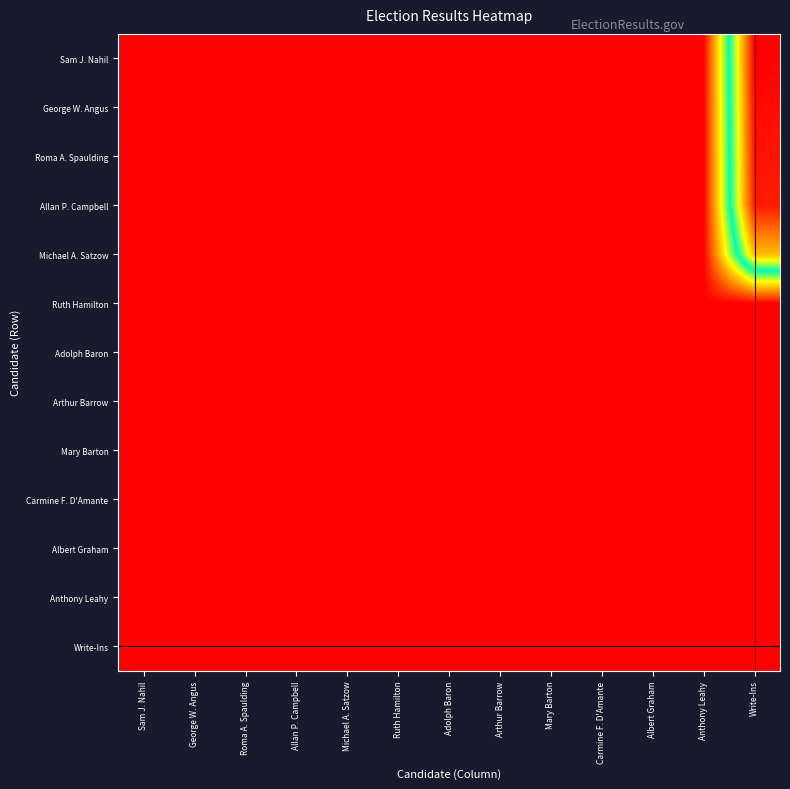

What is the spread (max minus min) of values at Adolph Baron?

1171.0